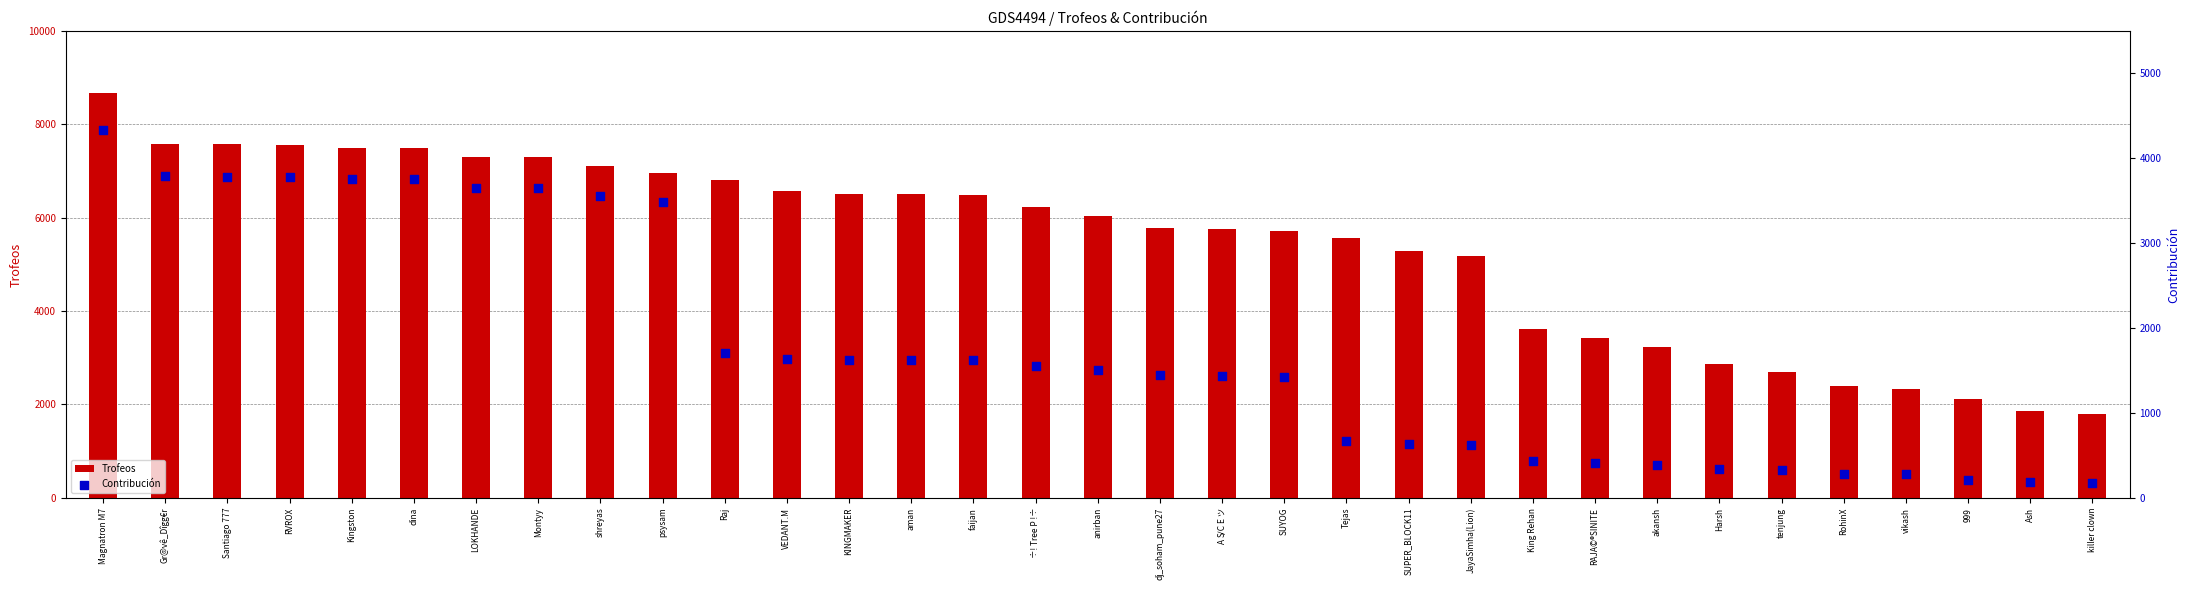

What is the total value across all series at psysam?

10447